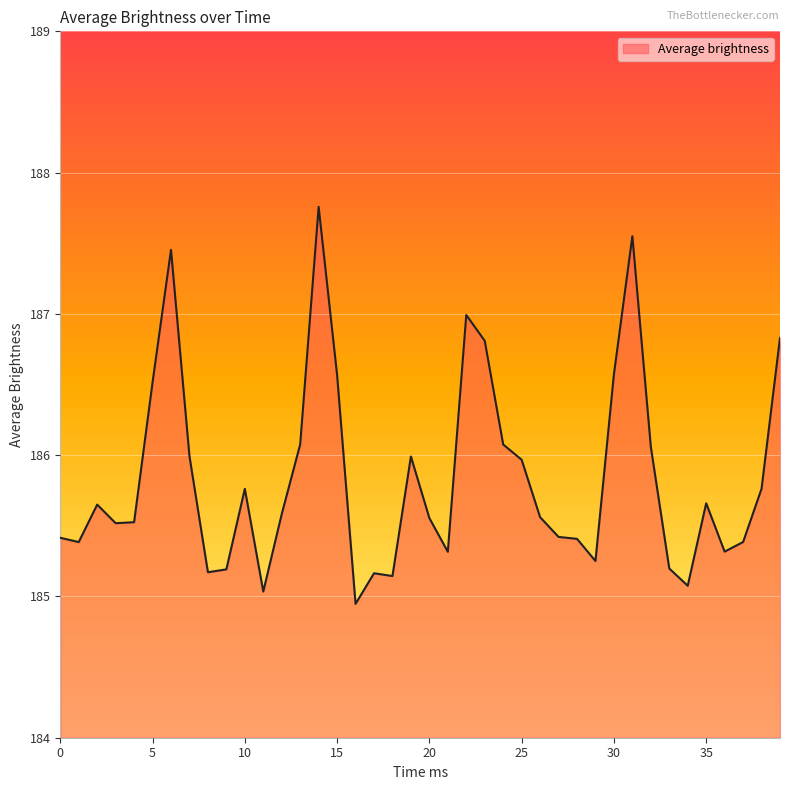

What is the minimum value shown in the chart?

184.9